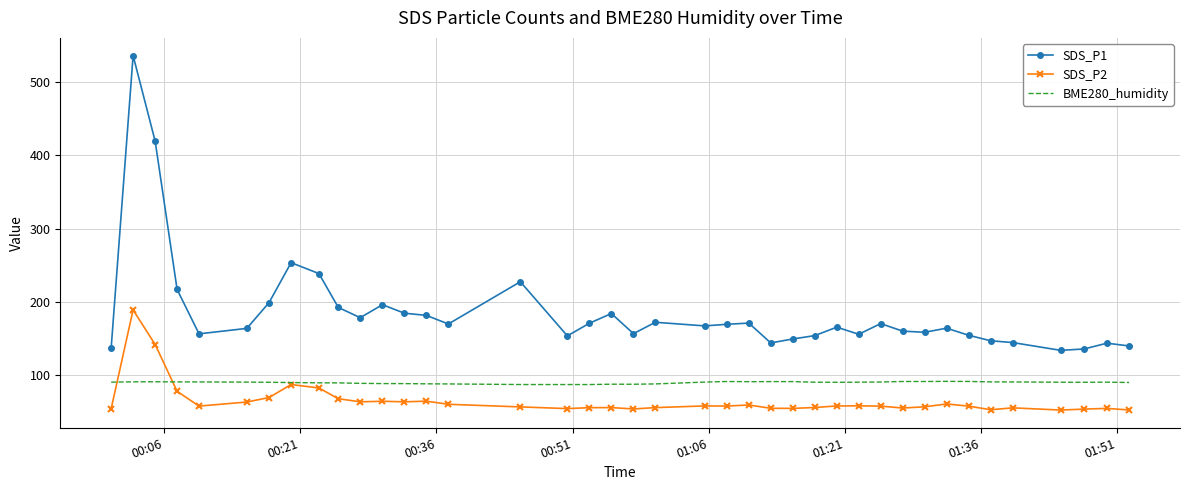

Which series has the largest total across all categories?

SDS_P1